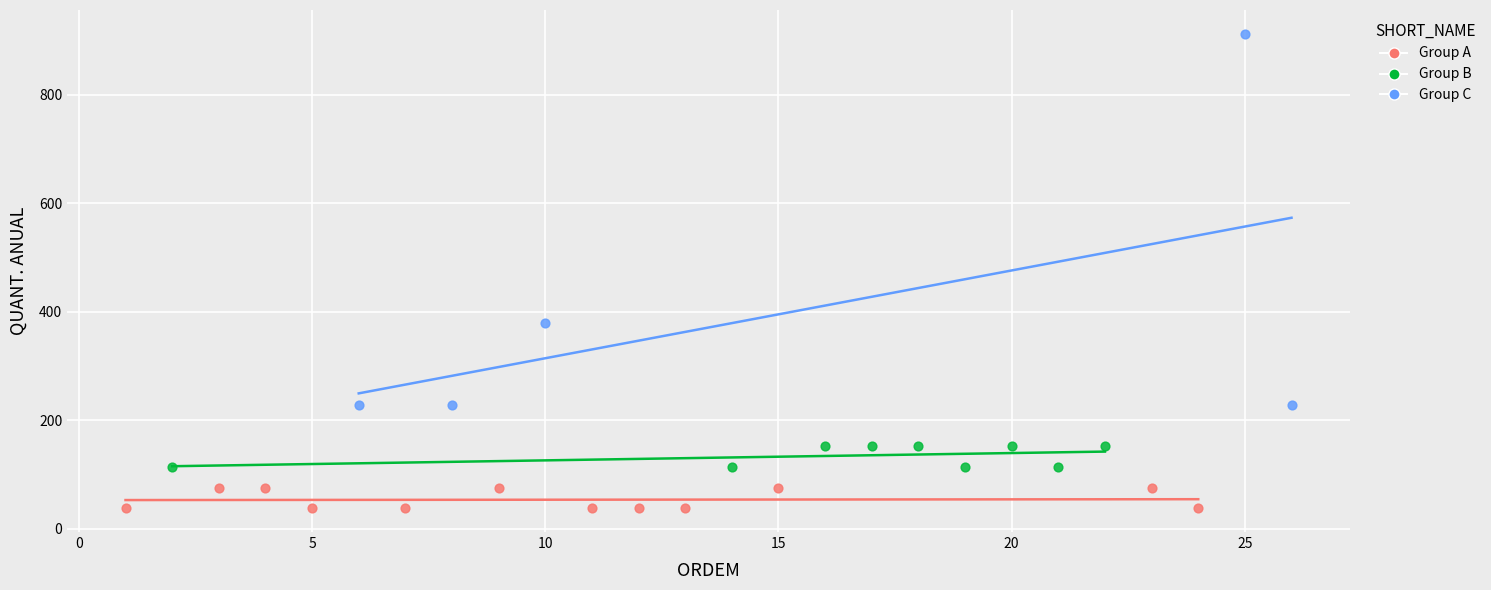

What are all the series names shown in the legend?

Group A, Group B, Group C